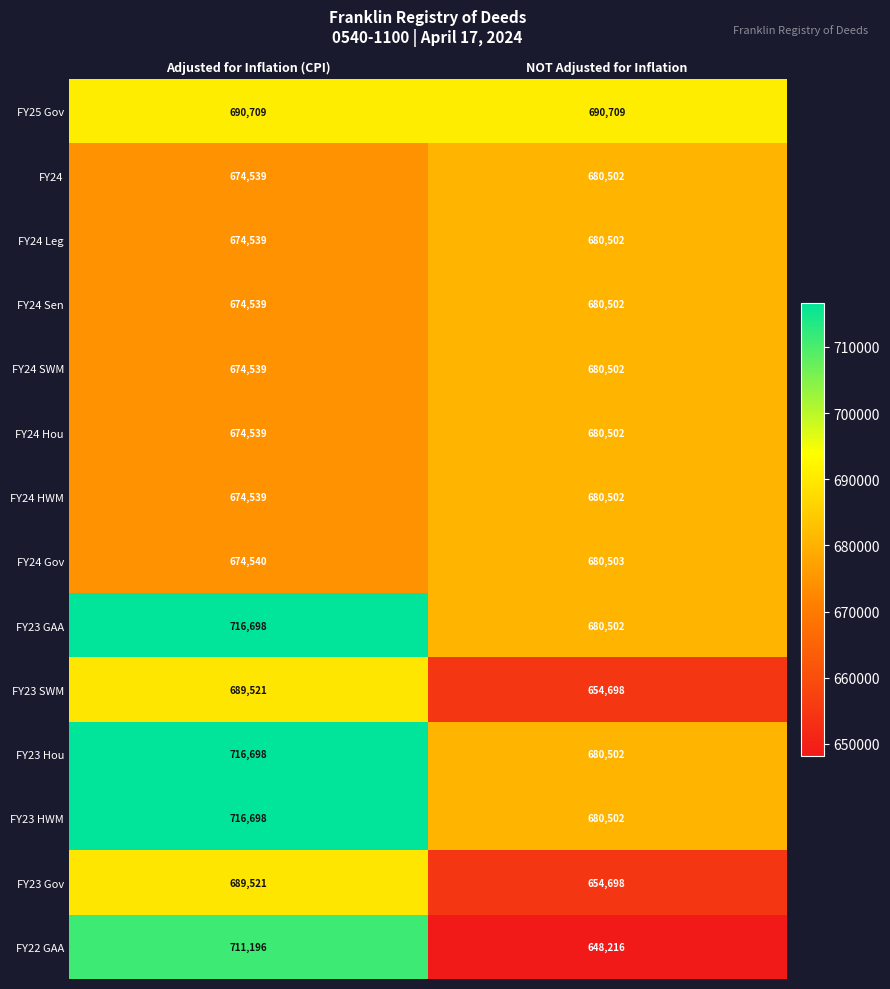

Reading left to right, extract all data points from this chart.

FY25 Gov: 690709	690709
FY24: 674539	680502
FY24 Leg: 674539	680502
FY24 Sen: 674539	680502
FY24 SWM: 674539	680502
FY24 Hou: 674539	680502
FY24 HWM: 674539	680502
FY24 Gov: 674540	680503
FY23 GAA: 716698	680502
FY23 SWM: 689521	654698
FY23 Hou: 716698	680502
FY23 HWM: 716698	680502
FY23 Gov: 689521	654698
FY22 GAA: 711196	648216